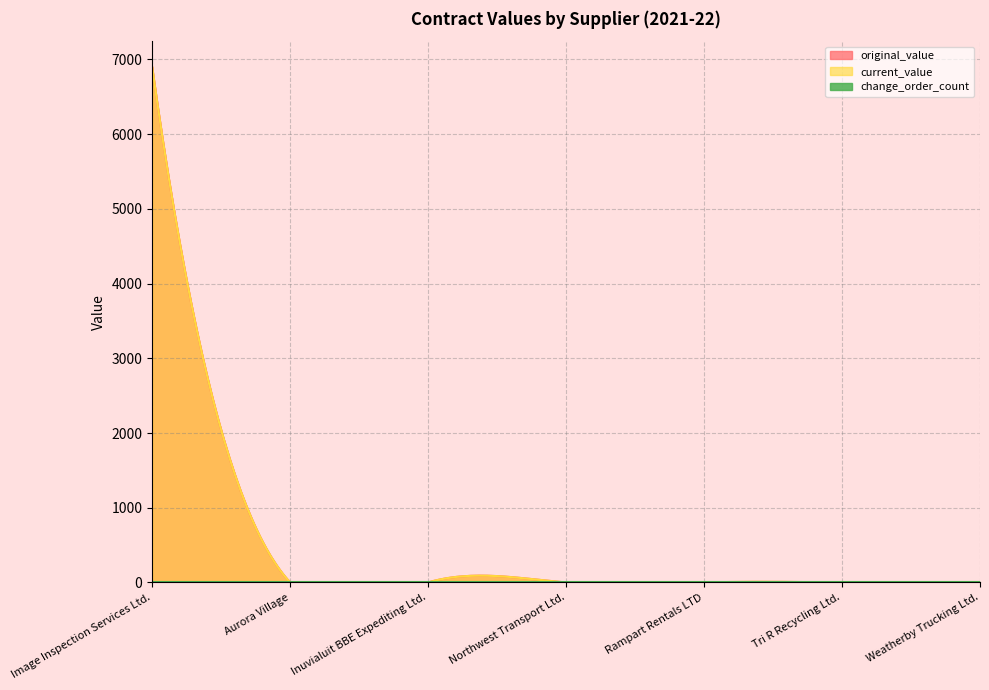

Does the chart have visible grid lines?

Yes